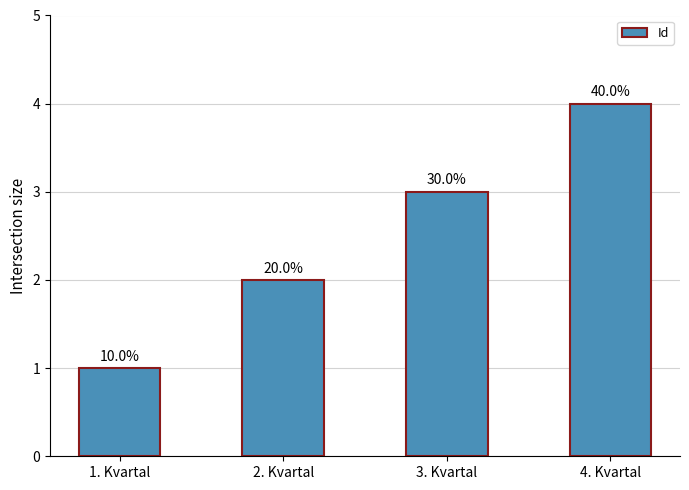

Between 2. Kvartal and 3. Kvartal, which is larger?

3. Kvartal